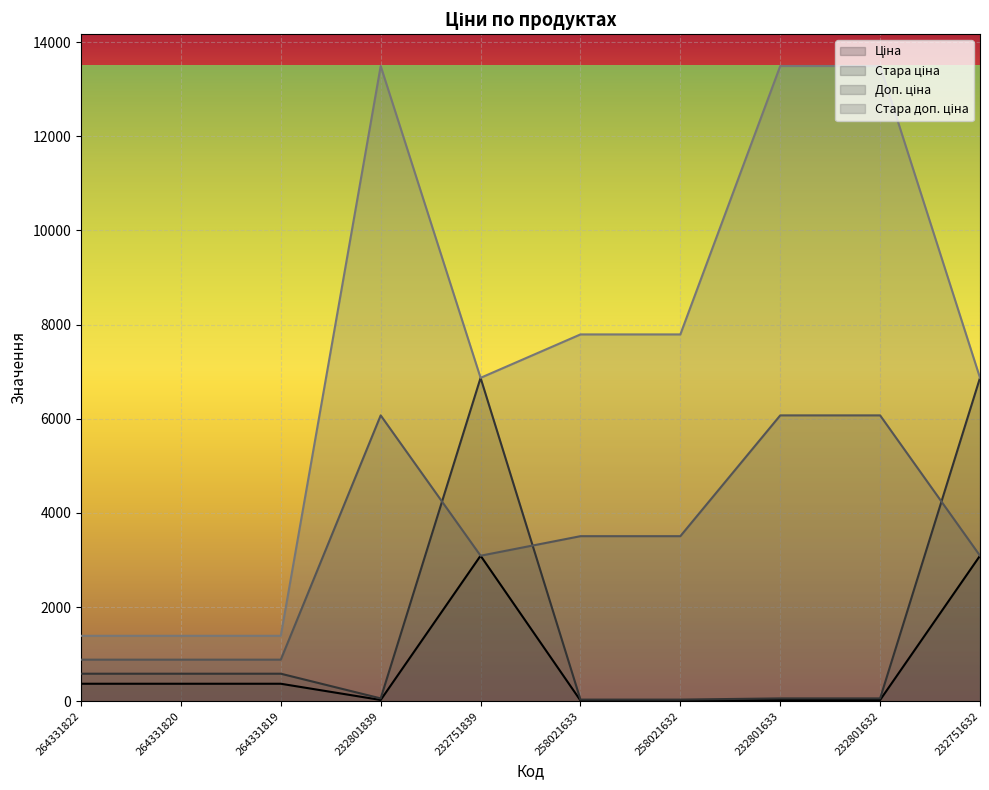

What is the sum of all Стара доп. ціна values?

73970.5